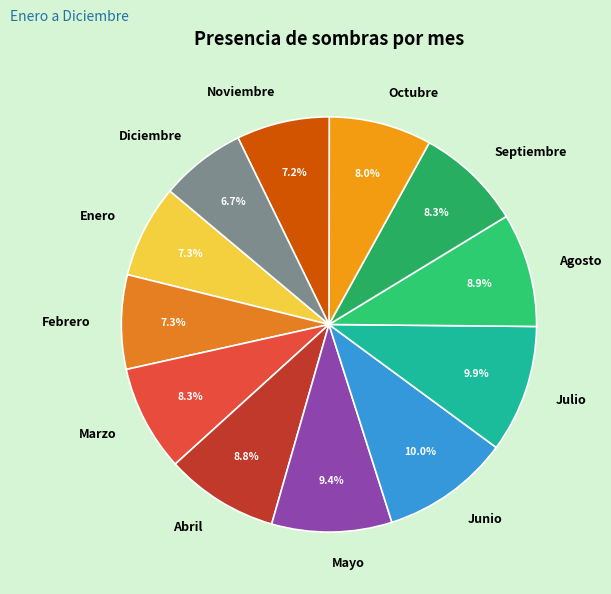

Is the sum of Marzo and Abril greater than half?

No